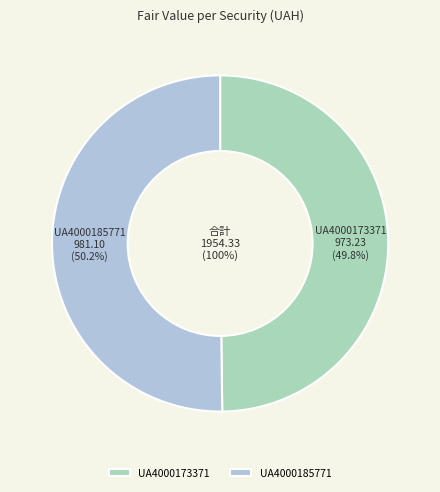

Which slice is the largest?

UA4000185771